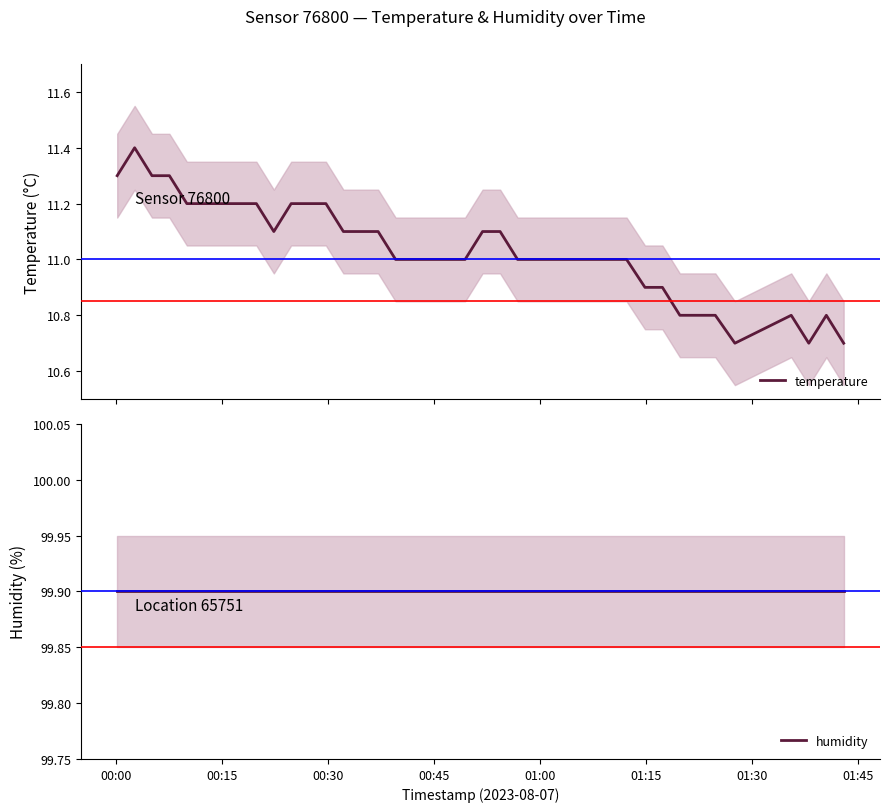

Which series has the largest total across all categories?

humidity